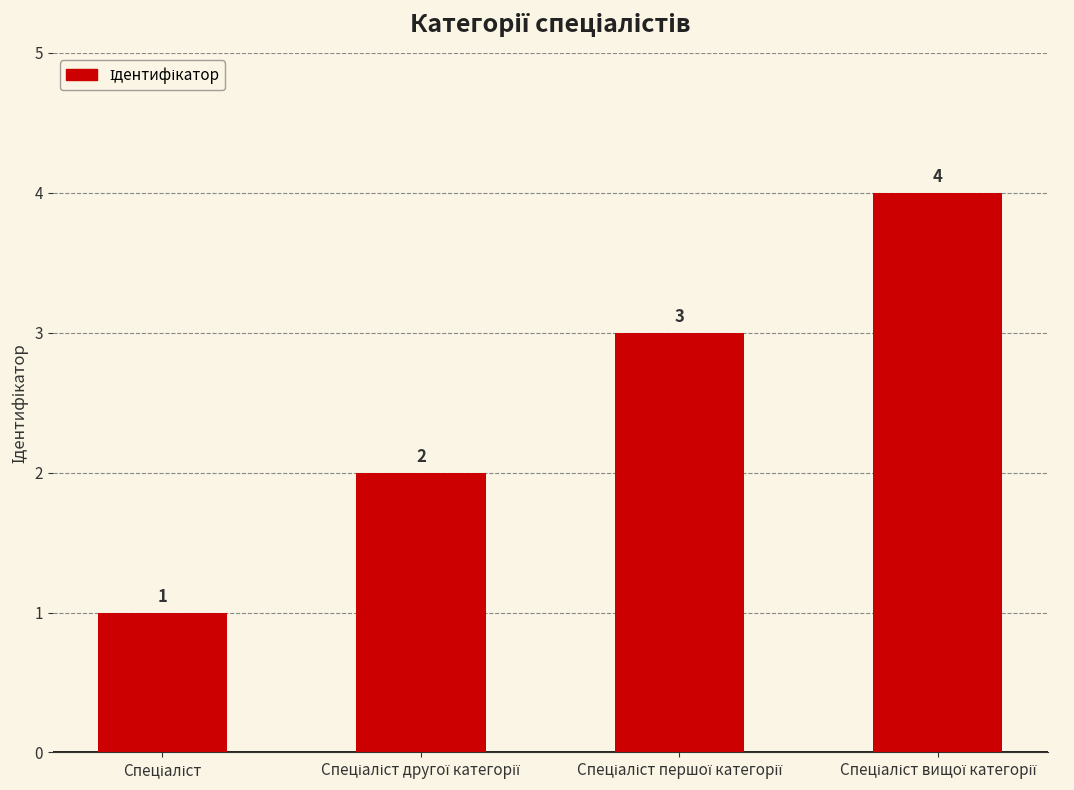

Reading left to right, what are all the values shown in this chart?

1	2	3	4